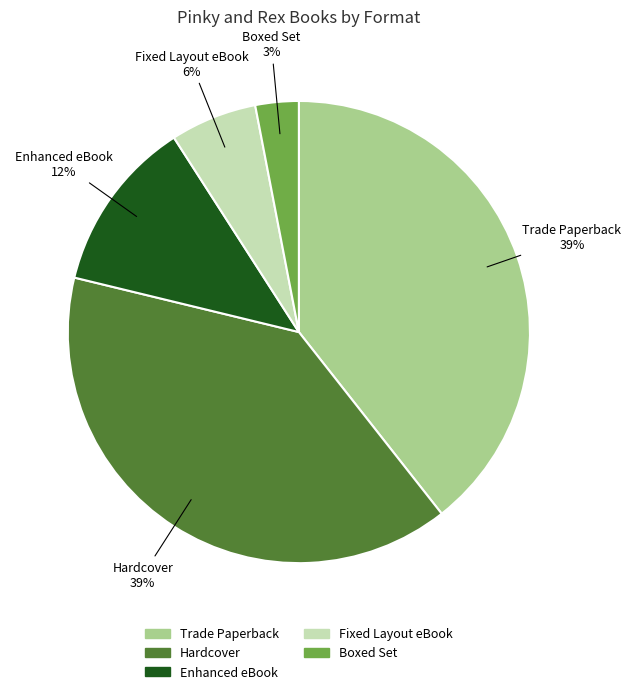

Is it true that Trade Paperback is 34% of the pie?

False